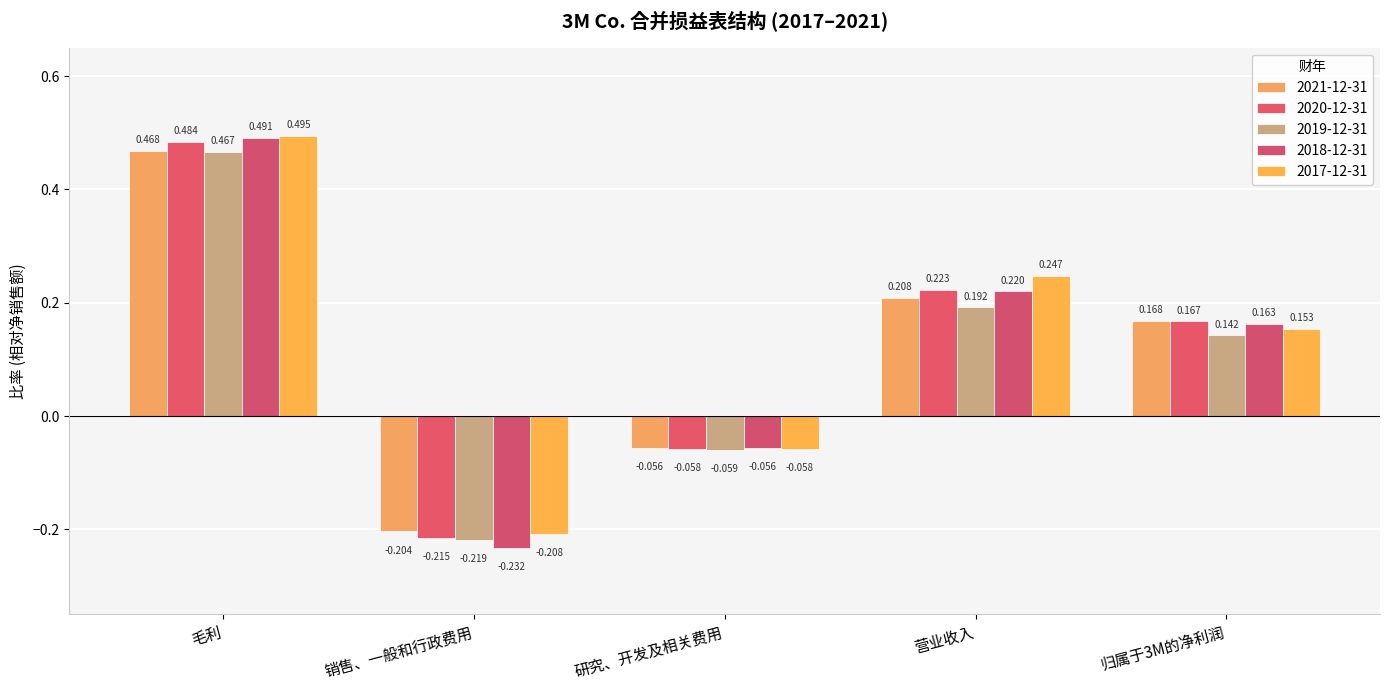

The 2021-12-31 series shows 0.8 at 毛利. True or false?

False